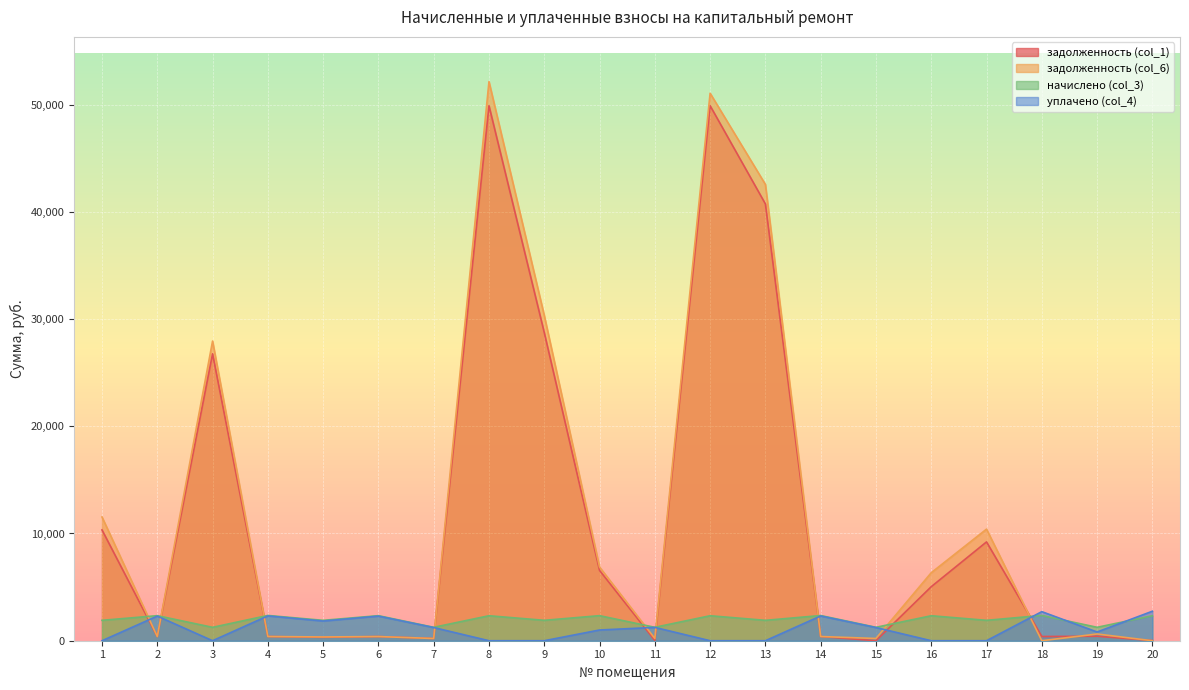

Reading left to right, extract all data points from this chart.

задолженность (col_1): 10332.6	389.6	26756.3	392.8	317.1	389.5	208.5	49889.9	28736.0	6556.9	24.2	49889.9	40733.5	391.4	0.0	5037.5	9214.9	392.9	417.0	17.6
задолженность (col_6): 11537.1	389.6	27943.5	392.8	351.2	389.5	208.5	52138.6	30333.5	6871.7	208.5	51054.8	42550.6	392.5	208.5	6340.9	10406.5	0.0	627.2	0.0
начислено (col_3): 1902.1	2337.7	1249.1	2356.9	1902.1	2336.9	1250.8	2329.7	1903.7	2337.7	1250.8	2329.7	1902.1	2349.7	1250.8	2329.7	1902.1	2357.6	1250.8	2329.7
уплачено (col_4): 0.0	2297.9	0.0	2316.8	1836.6	2297.1	1229.5	0.0	0.0	1000.0	1242.5	0.0	0.0	2308.7	1229.5	0.0	0.0	2710.5	812.7	2750.0